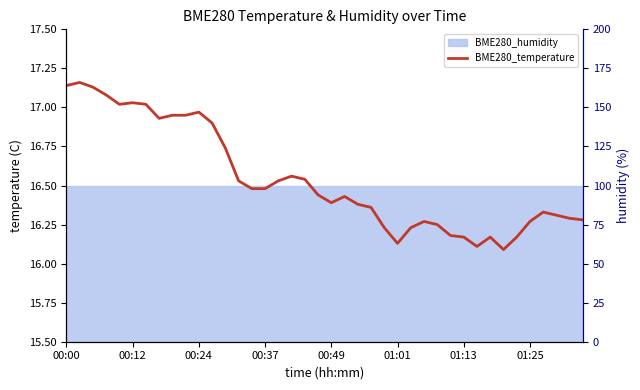

What value does the data have at 11?

16.9